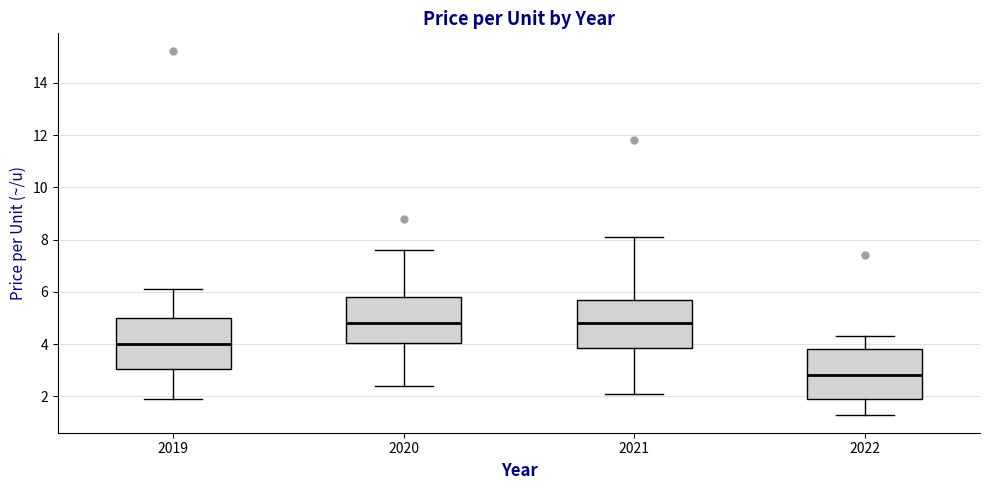

Where does the upper whisker of the box at x = 2021 end on the y-axis? The values are not printed on the chart, so give them approximately, as read against the axis.

8.2